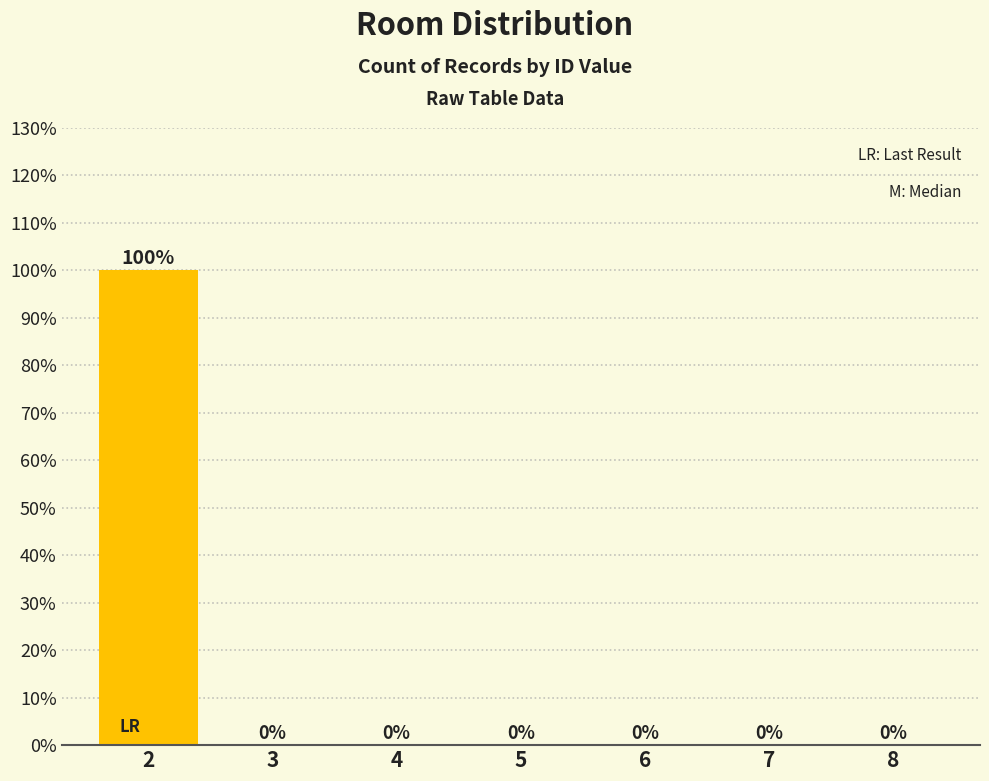

Reading left to right, extract all data points from this chart.

2=100	3=0	4=0	5=0	6=0	7=0	8=0